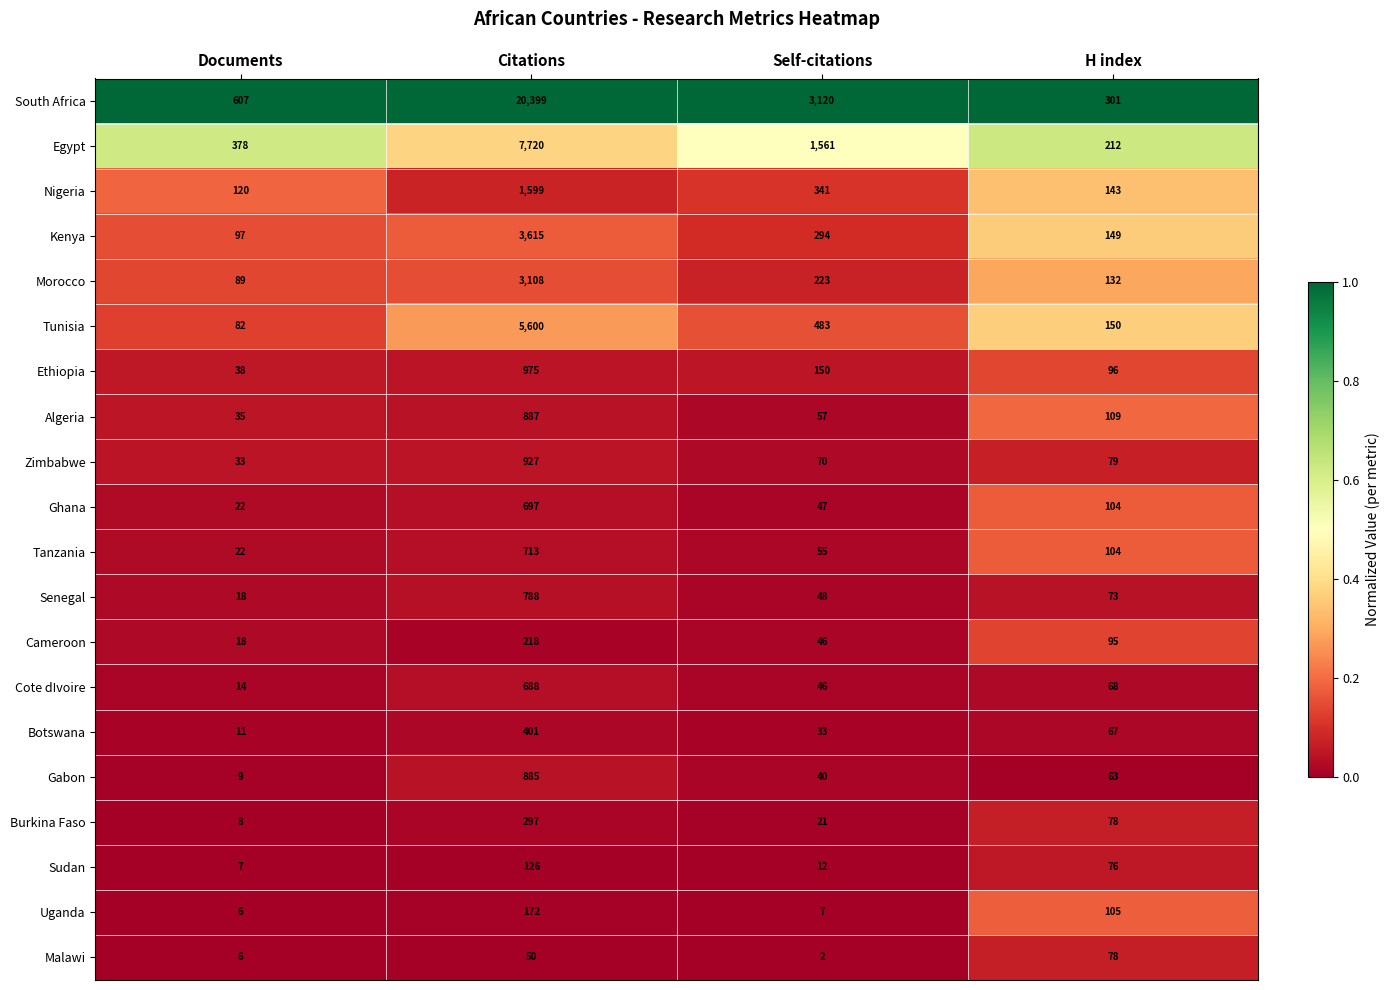

What is the total value across all series at Documents?

1620